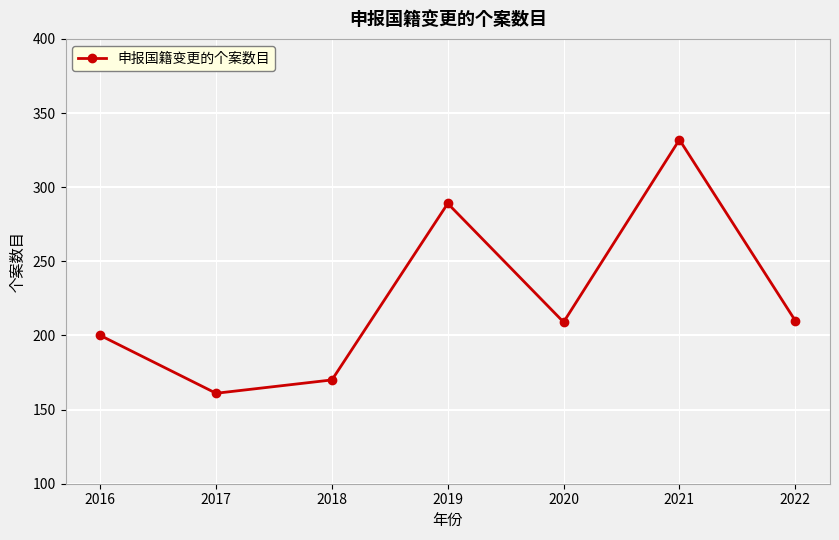

True or false: the data shows 33 at 2017.

False